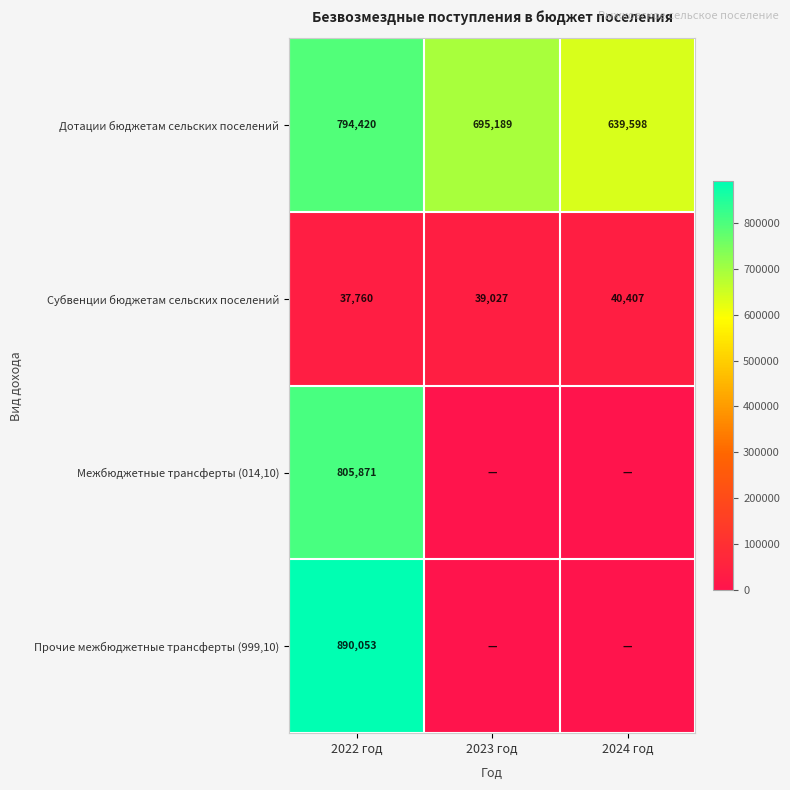

Which category has the lowest value in the Дотации бюджетам сельских поселений series?

2024 год